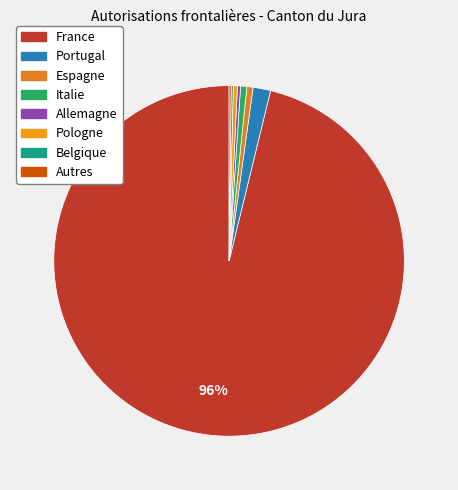

Does France represent more than half of the total?

Yes